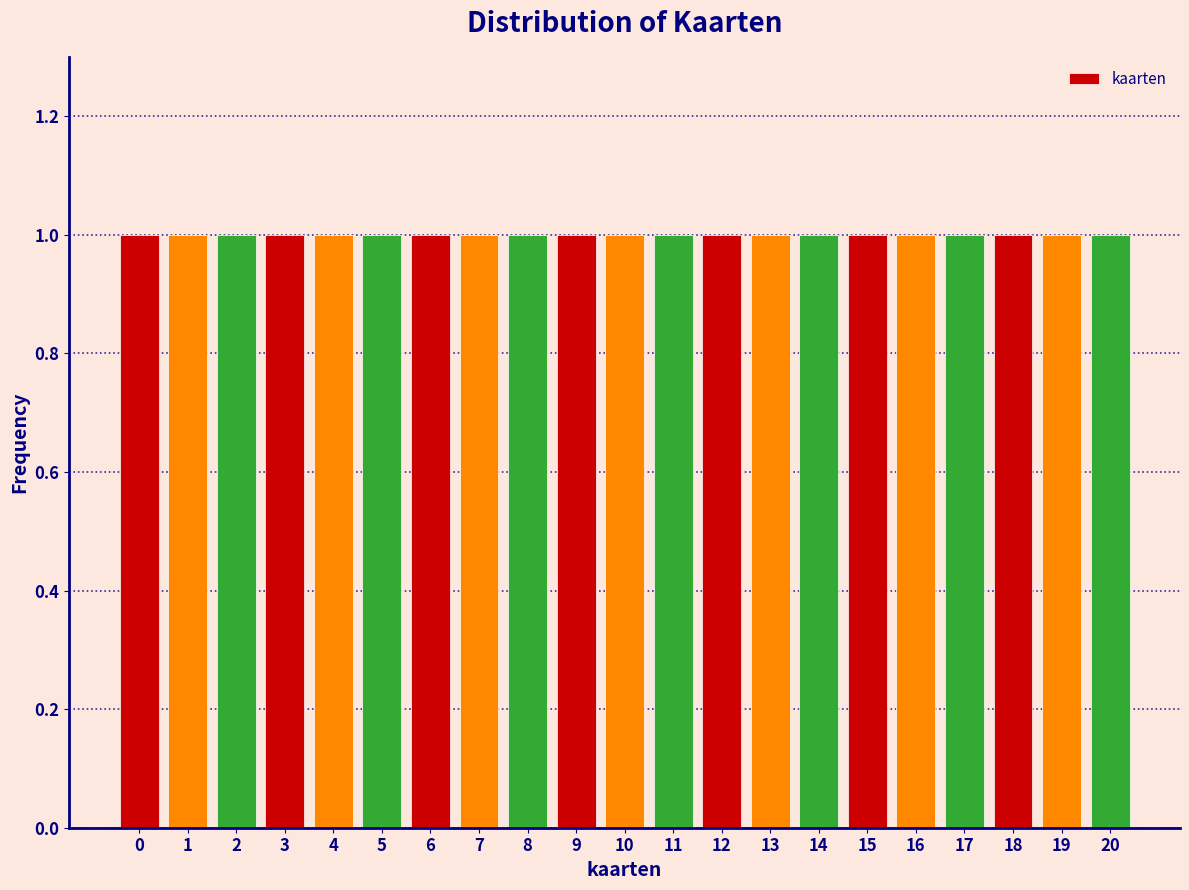

Reading left to right, transcribe this chart: for each bar, give the range it covers on the x-axis and its height. The values are not printed on the chart, so give them approximately, as read against the axis.

-0.5 to 0.5: 1
0.5 to 1.5: 1
1.5 to 2.5: 1
2.5 to 3.5: 1
3.5 to 4.5: 1
4.5 to 5.5: 1
5.5 to 6.5: 1
6.5 to 7.5: 1
7.5 to 8.5: 1
8.5 to 9.5: 1
9.5 to 10.5: 1
10.5 to 11.5: 1
11.5 to 12.5: 1
12.5 to 13.5: 1
13.5 to 14.5: 1
14.5 to 15.5: 1
15.5 to 16.5: 1
16.5 to 17.5: 1
17.5 to 18.5: 1
18.5 to 19.5: 1
19.5 to 20.5: 1